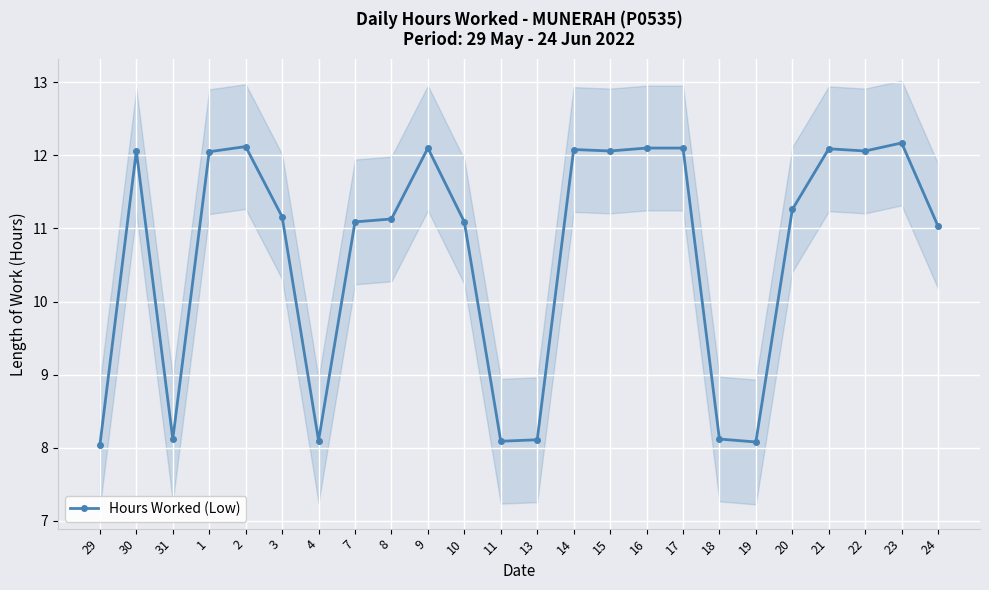

The chart shows a value of 12.1 at 21. True or false?

True